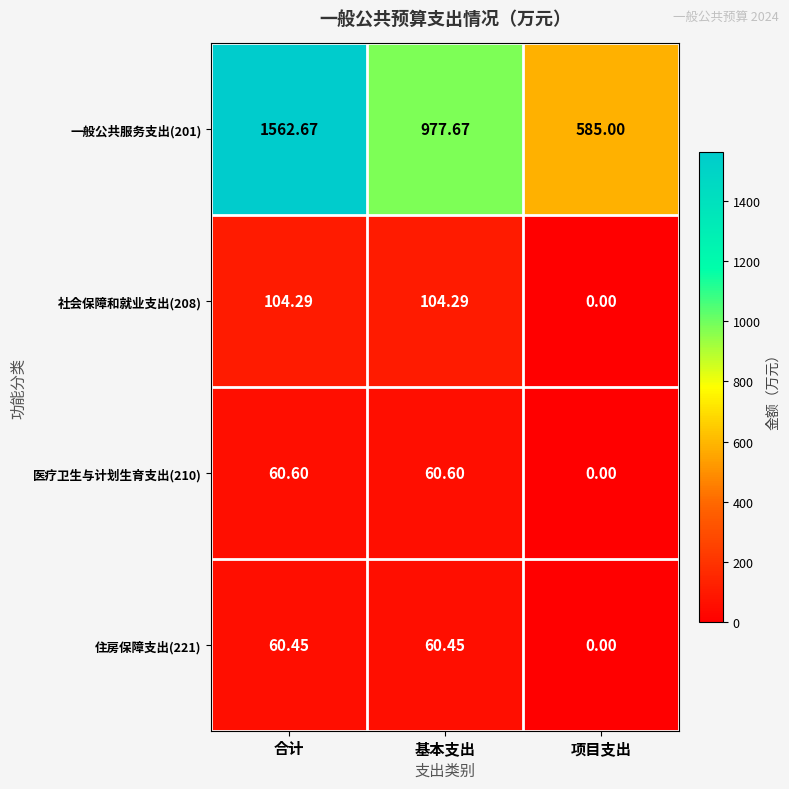

At which label is 一般公共服务支出(201) closest to 1073?

基本支出